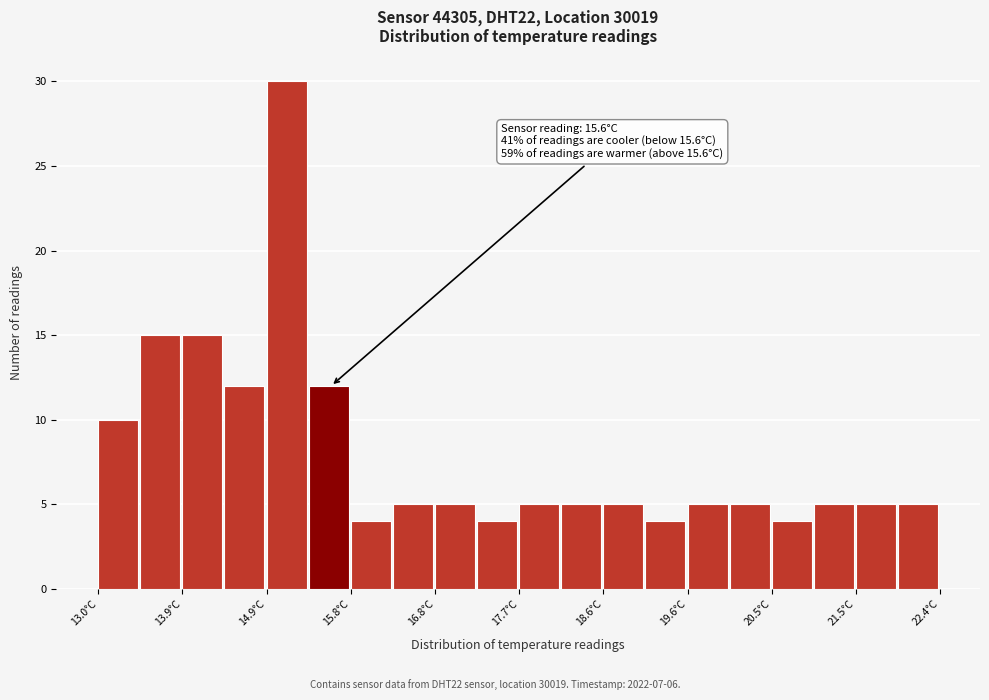

Which range on the x-axis has the tallest bar?

14.88 to 15.35